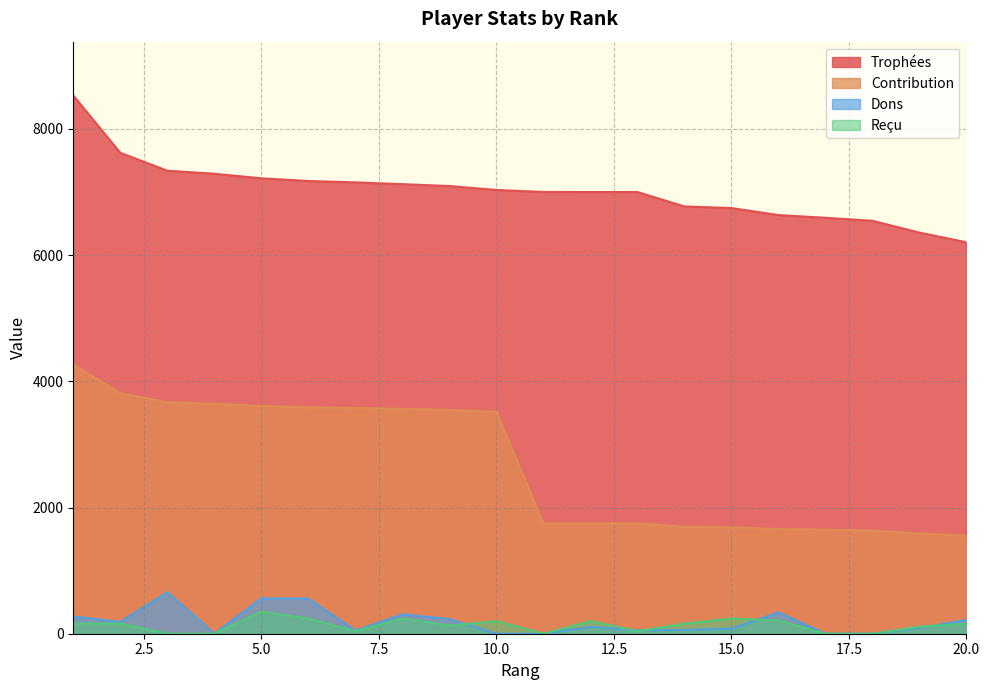

What is the difference between the Reçu values at 20 and 17?

160